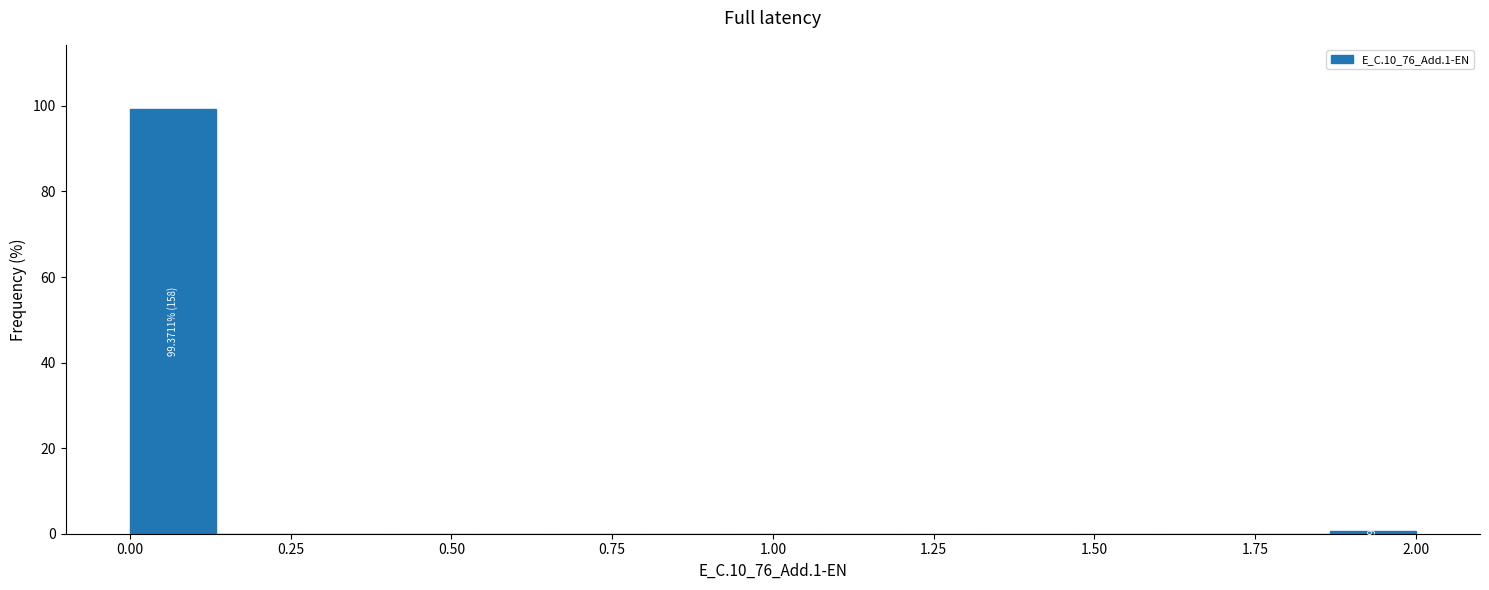

Read against the x-axis, roughly where is the centre of the tallest bar?

0.05